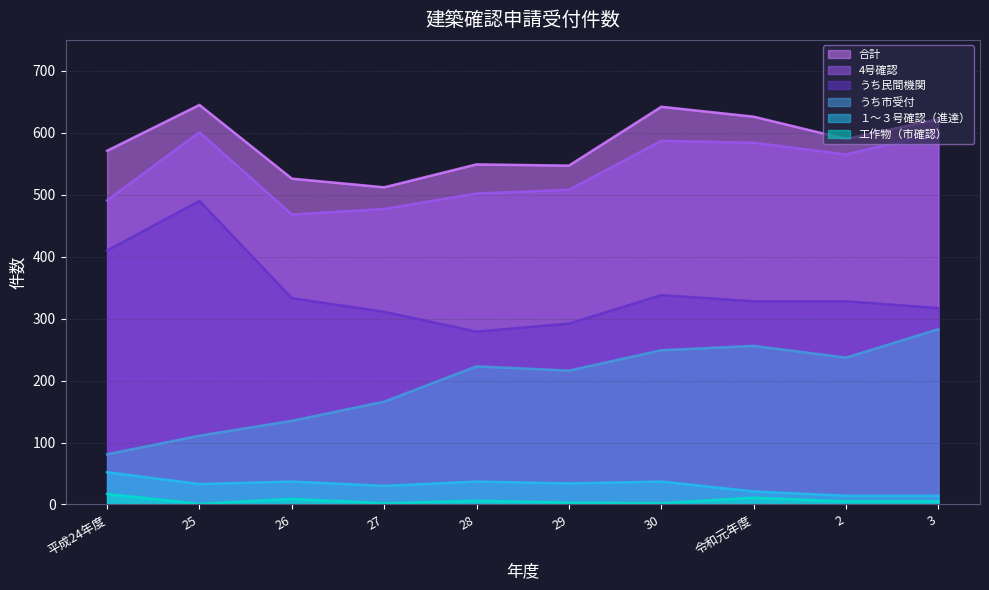

At which label does うち市受付 reach its minimum?

平成24年度